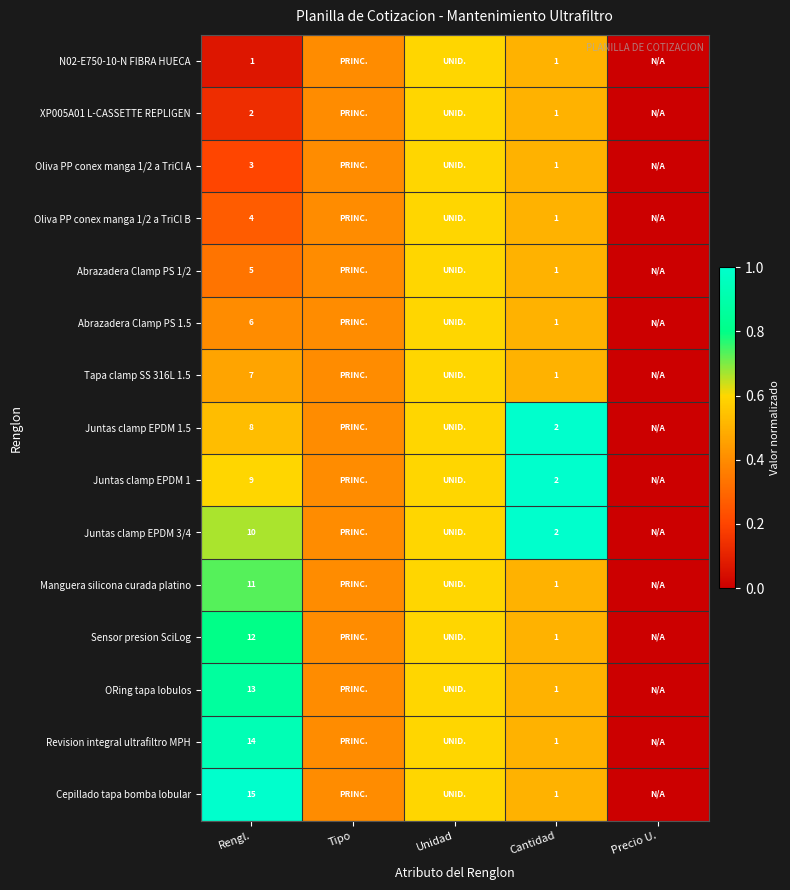

What is the difference between the highest and lowest values at Cantidad?

1.0